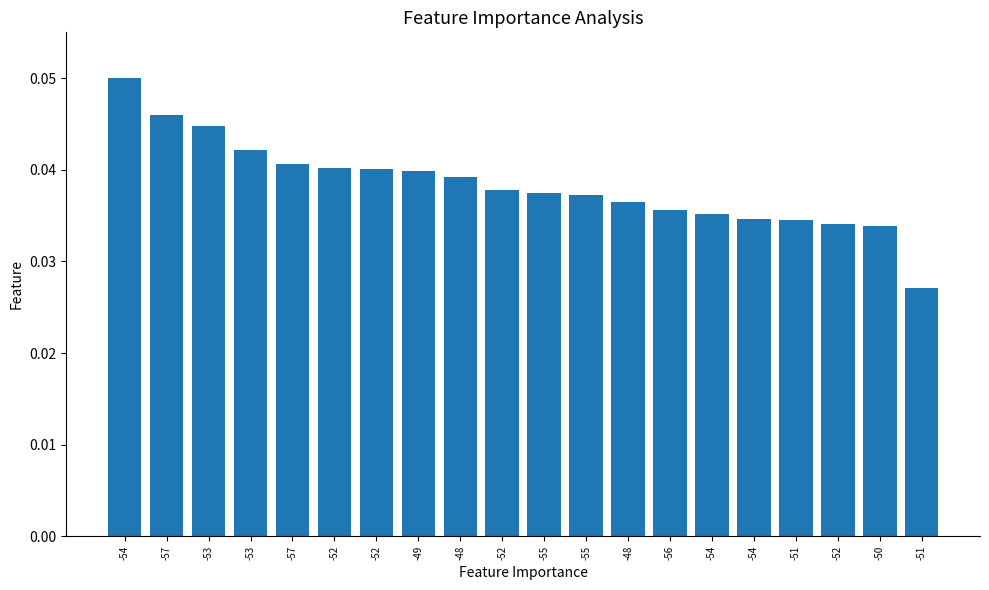

The value at -52 is 0.0. True or false?

False